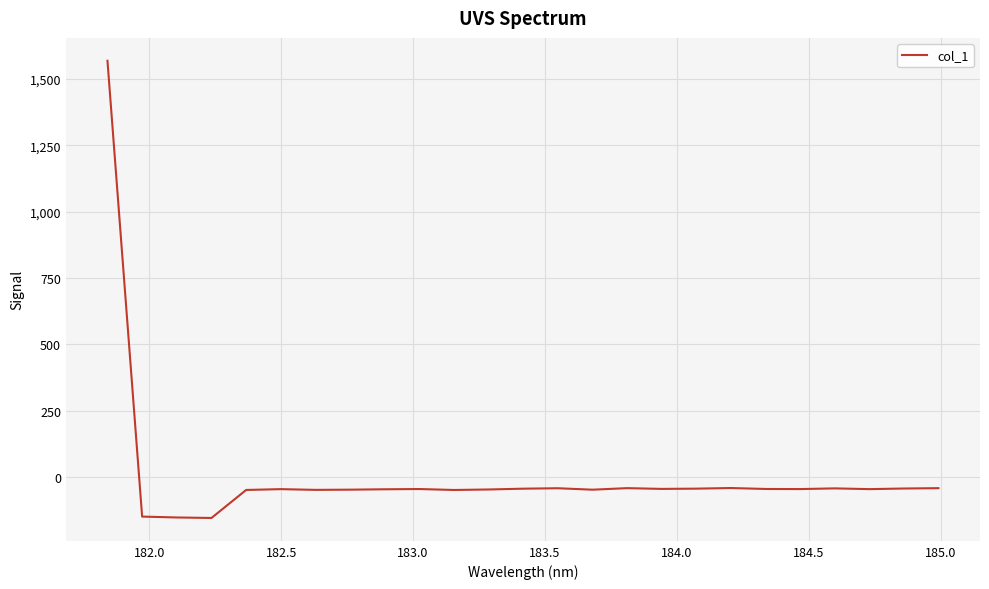

What is the minimum value shown in the chart?

-155.0